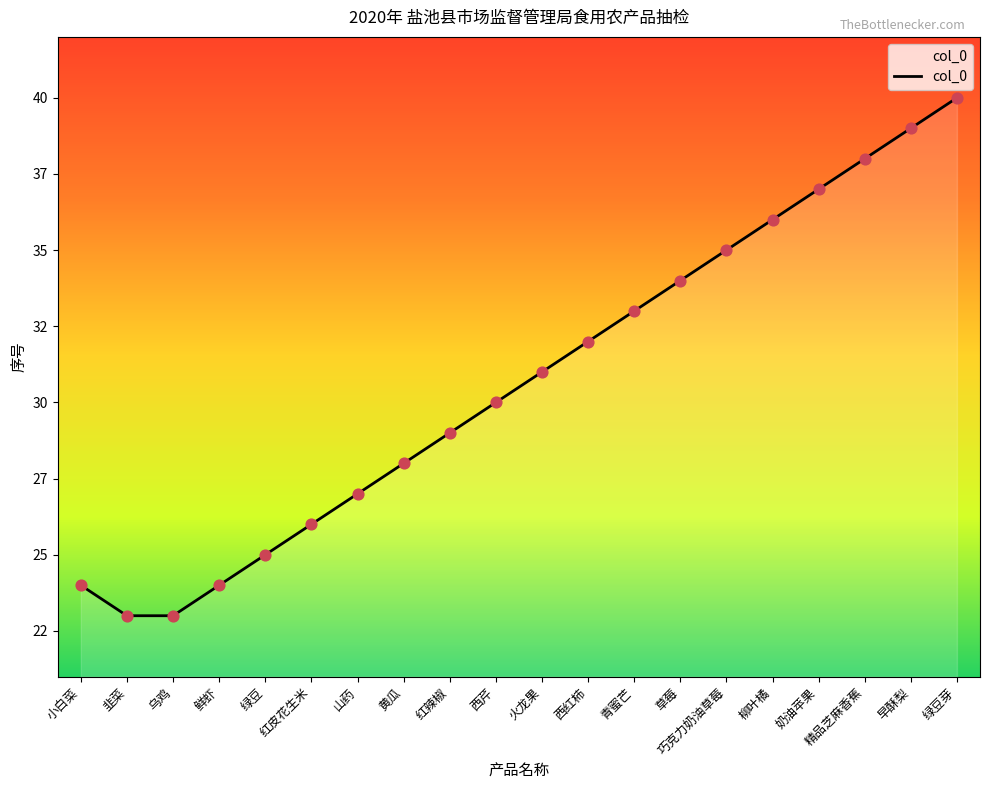

Between 西芹 and 草莓, which is larger?

草莓